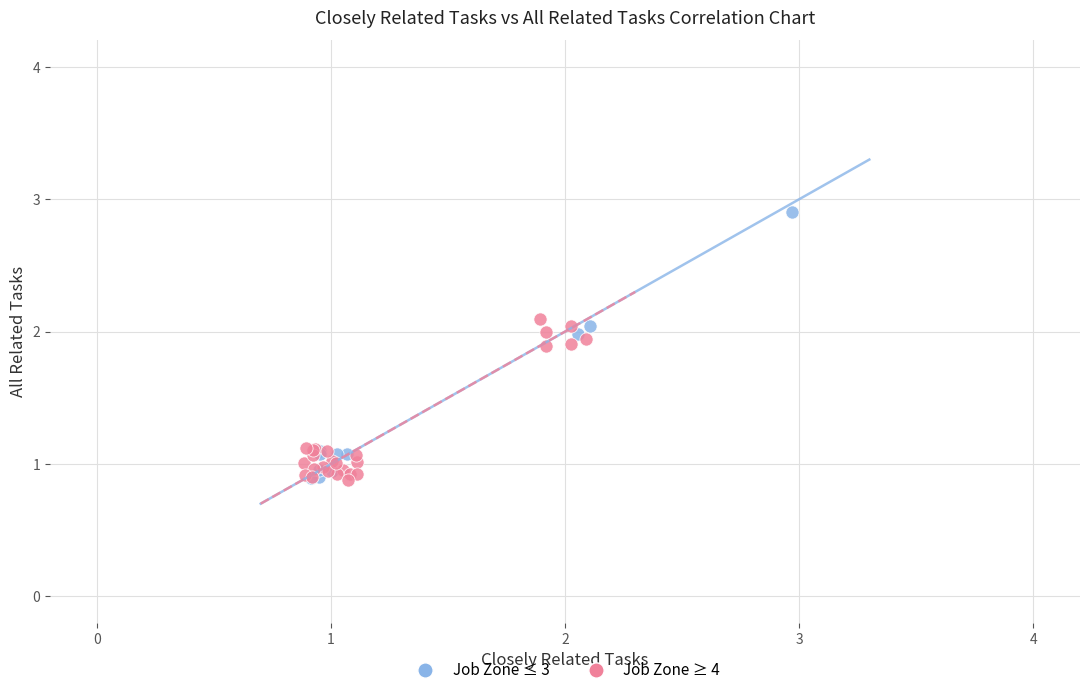

Which series contains the highest Y value?

Job Zone ≤ 3